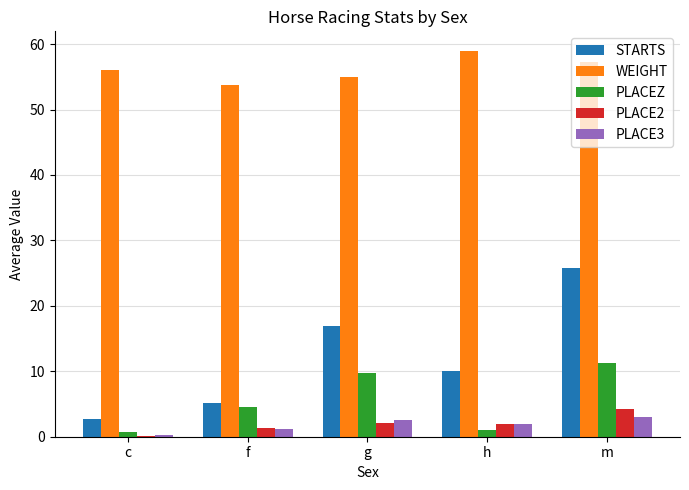

What is the maximum value shown in the chart?

59.0